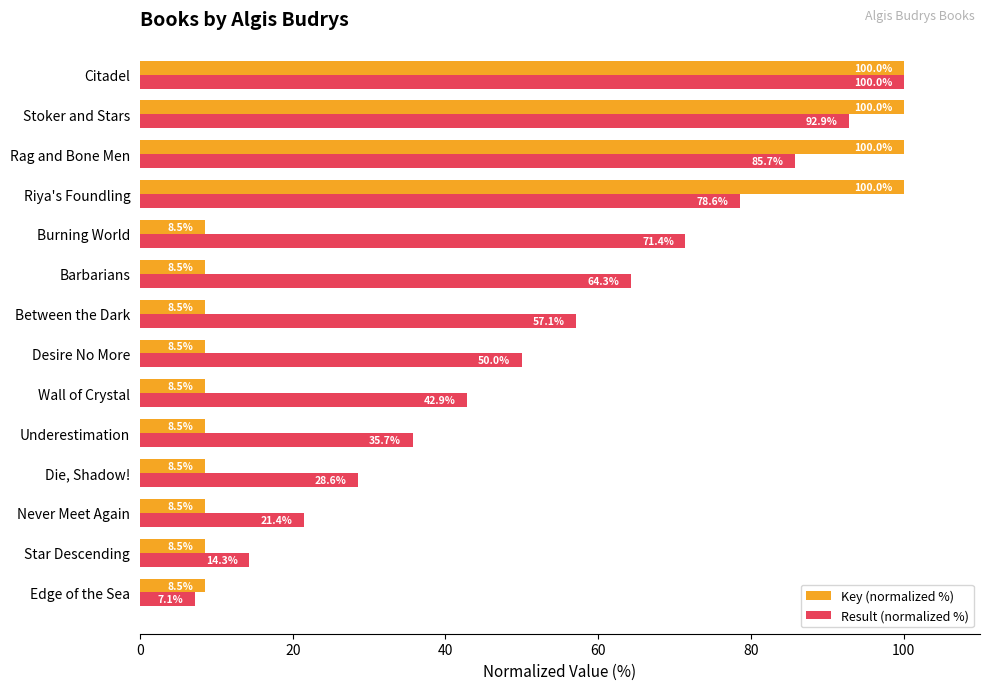

At Never Meet Again, list the series in order from largest to smallest.

Result (normalized %), Key (normalized %)